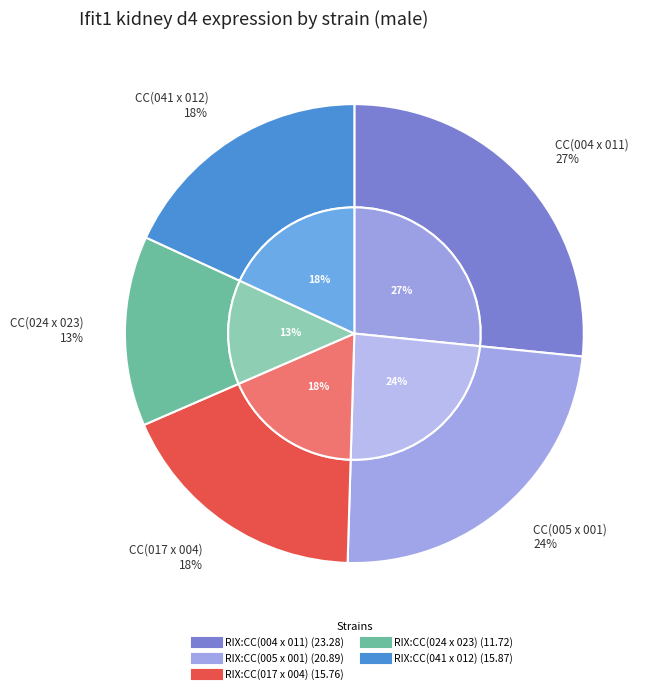

Between RIX:CC(004 x 011) and RIX:CC(024 x 023), which is larger?

RIX:CC(004 x 011)